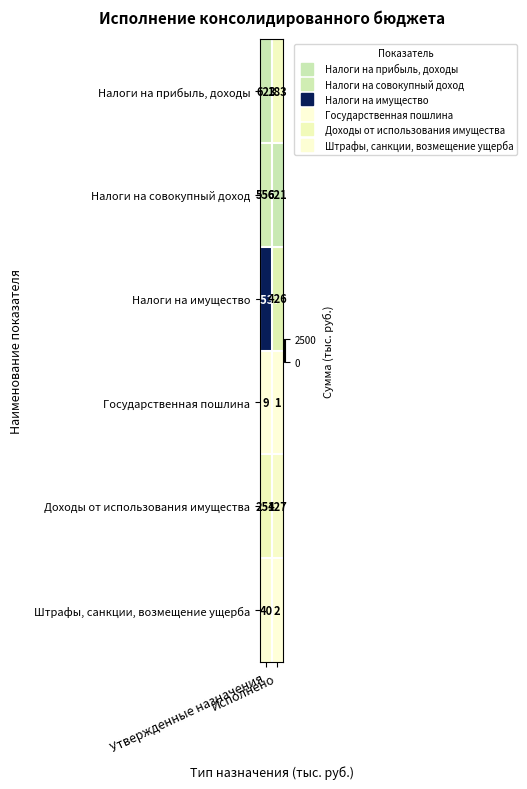

List the series in order of their peak value, highest first.

Налоги на имущество, Налоги на прибыль, доходы, Налоги на совокупный доход, Доходы от использования имущества, Штрафы, санкции, возмещение ущерба, Государственная пошлина